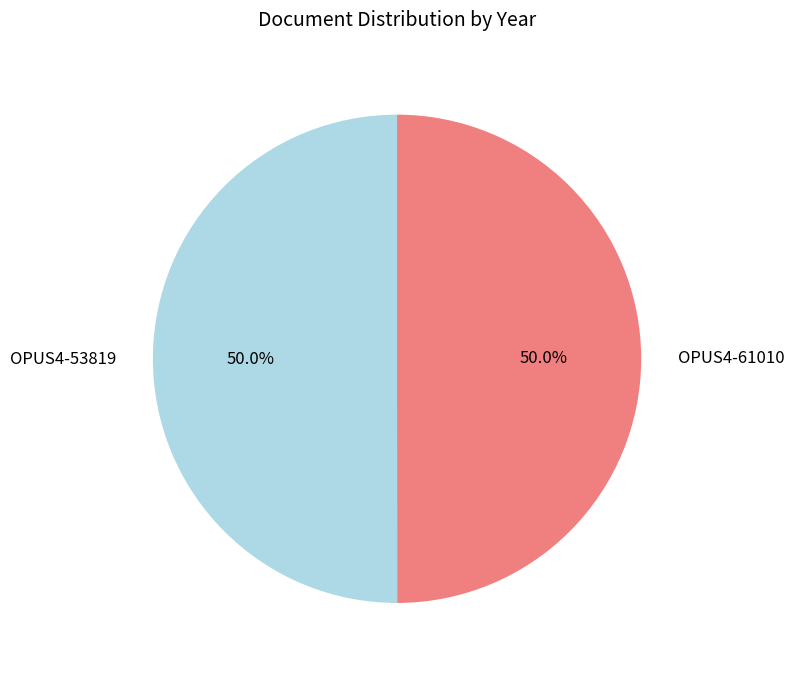

Do OPUS4-61010 and OPUS4-53819 together represent more than half of the pie?

Yes